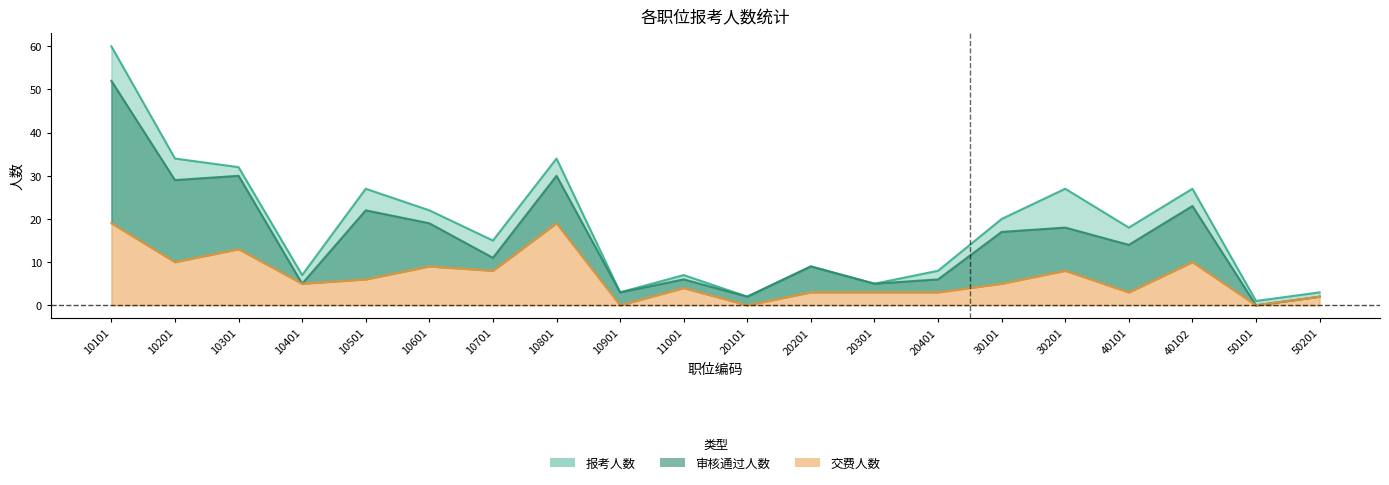

Where does the 交费人数 series first go above 5?

10101